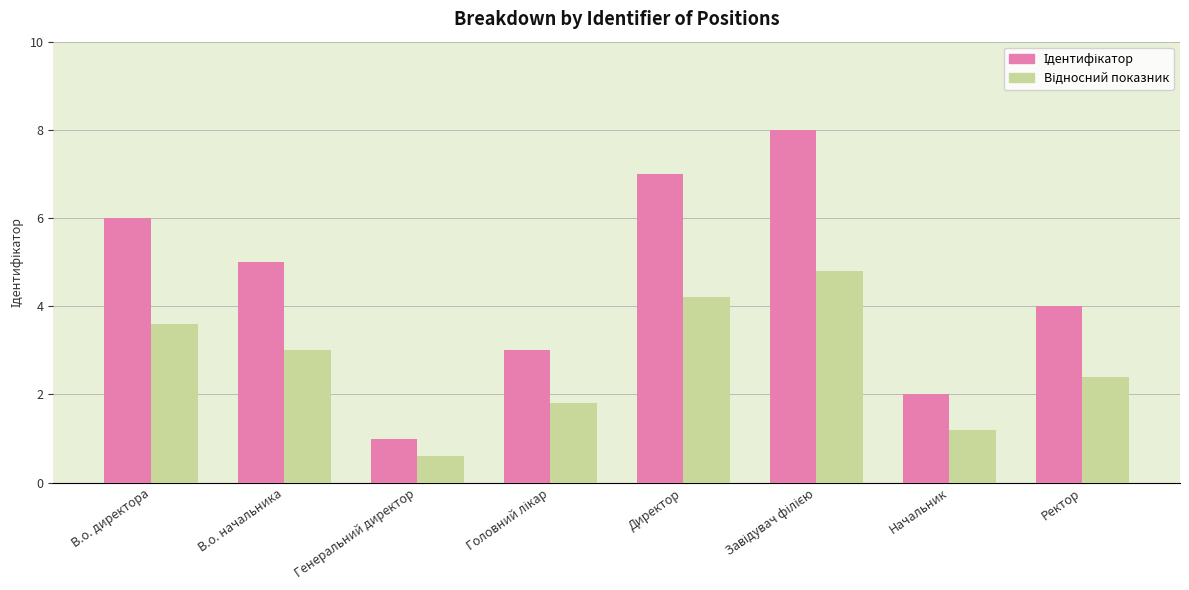

What is the total value across all series at В.о. начальника?

8.0